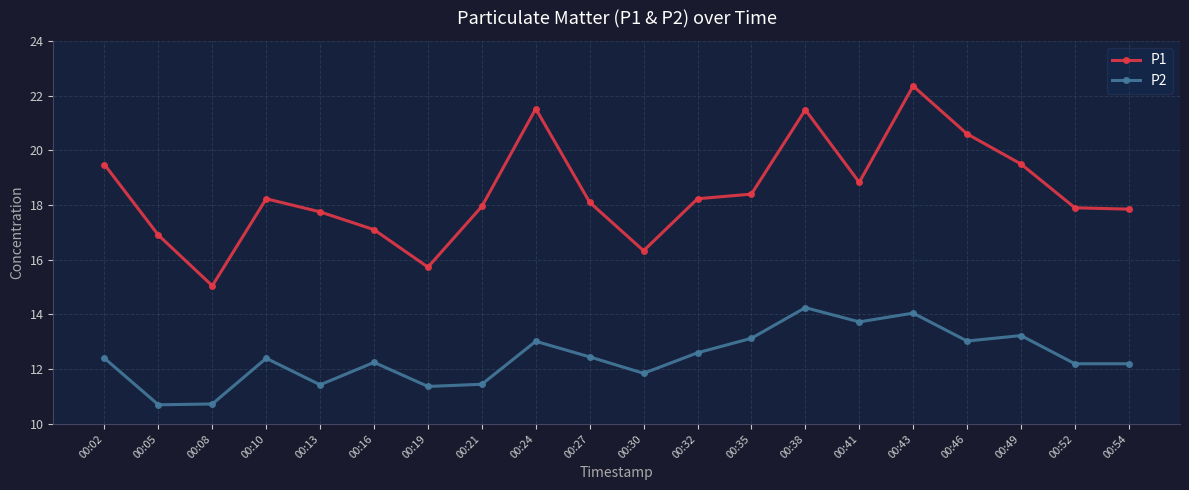

At which category is the sum across all series the highest?

00:43